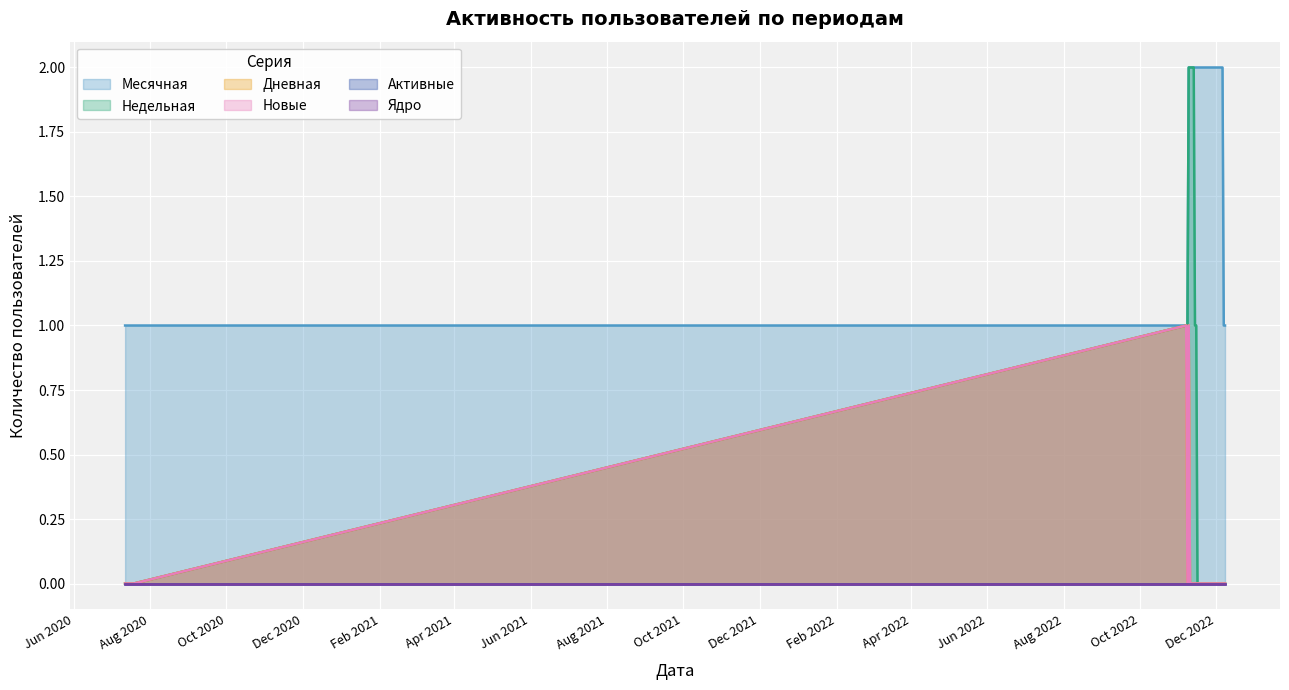

True or false: Дневная and Недельная cross at least once.

False